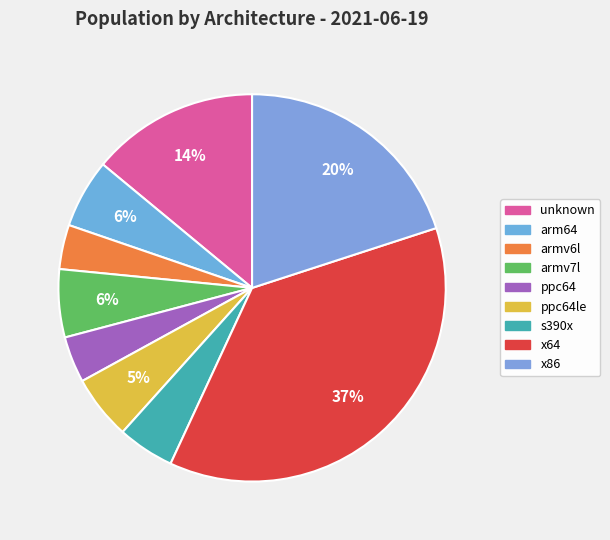

How many segments does this pie chart have?

9